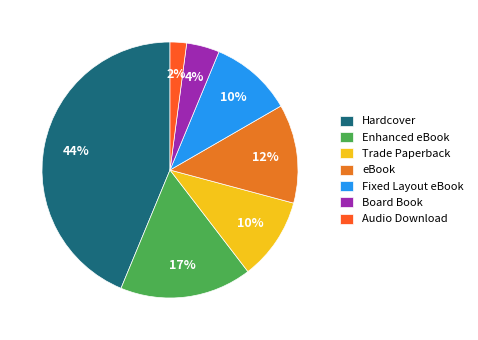

Combined, do Trade Paperback and eBook account for over 50%?

No